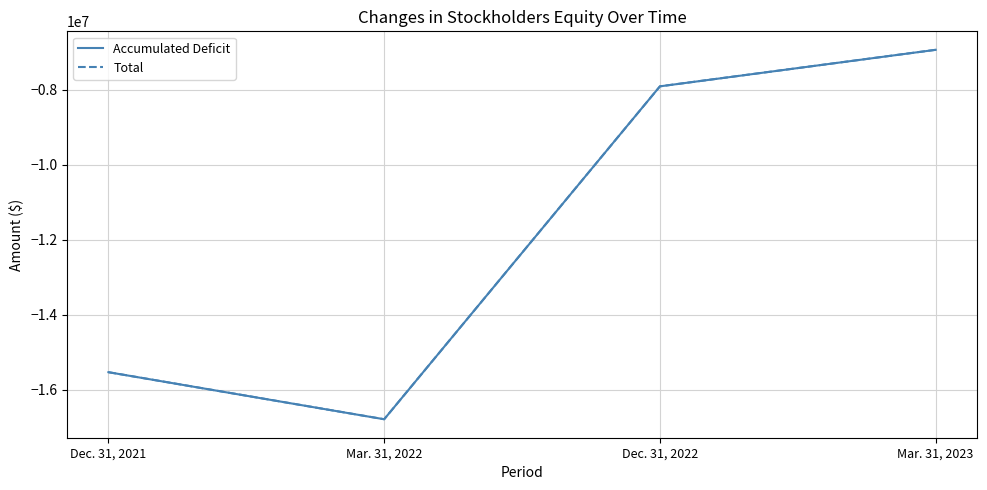

Does the chart display data point markers on the line(s)?

No